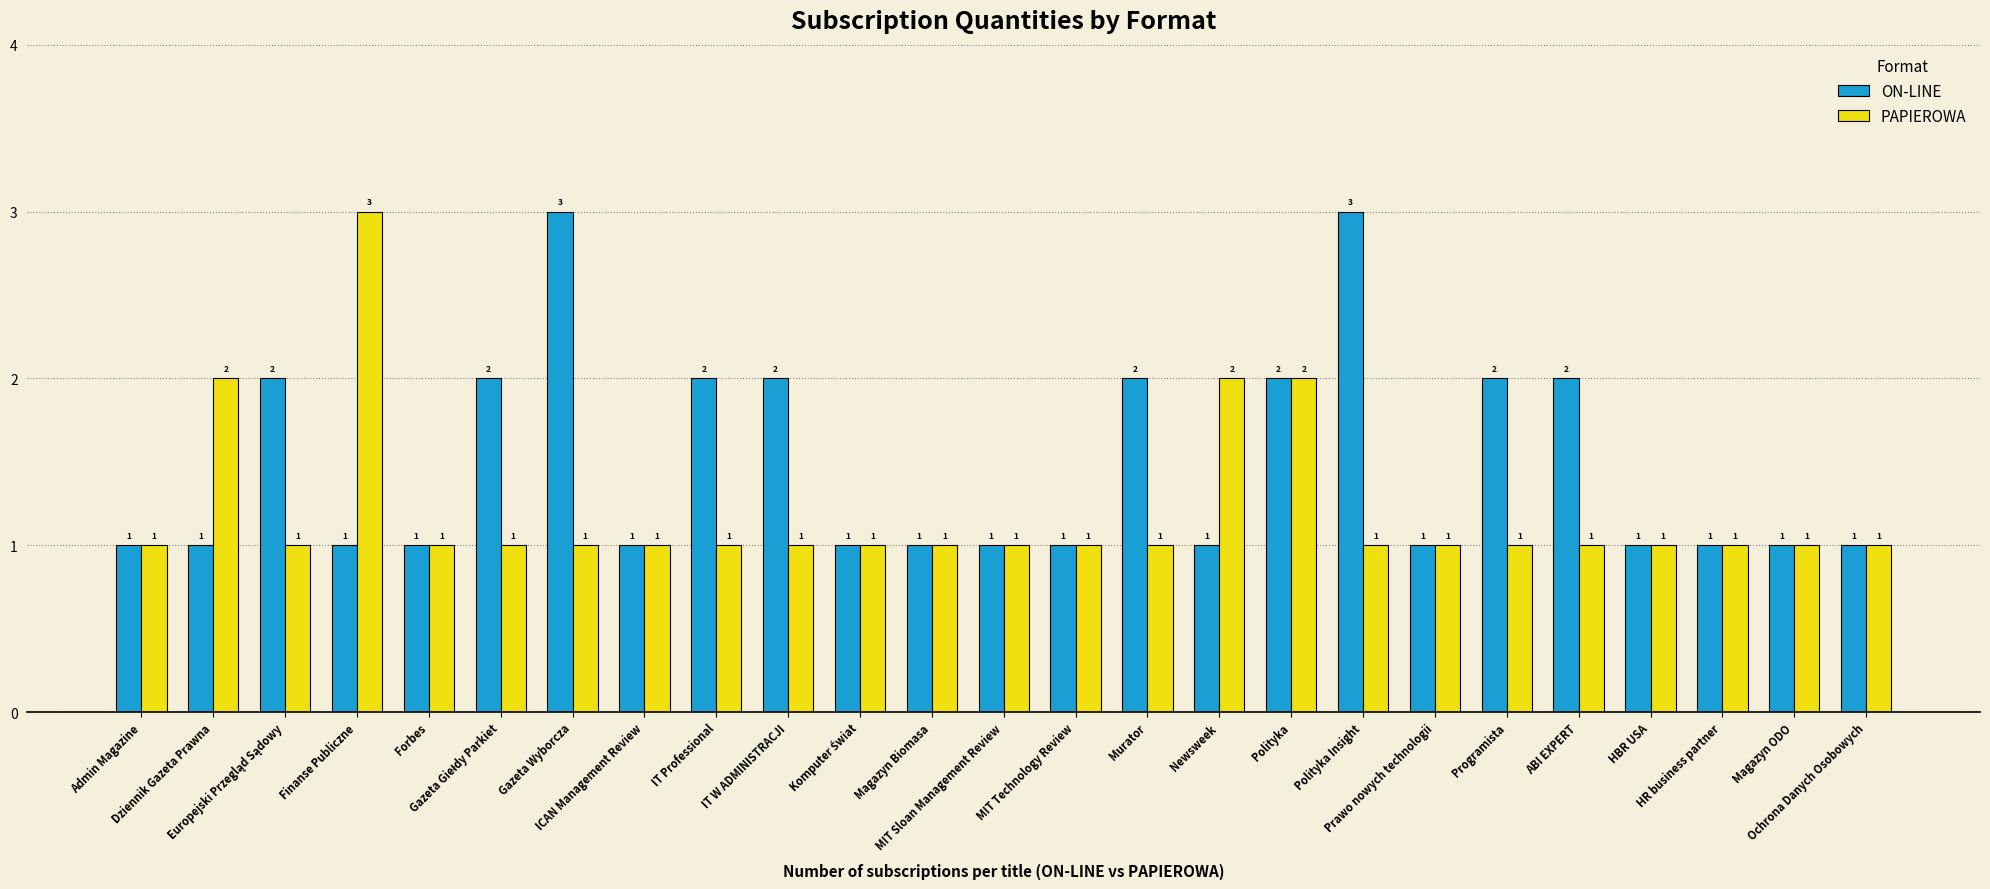

What is the maximum value shown in the chart?

3